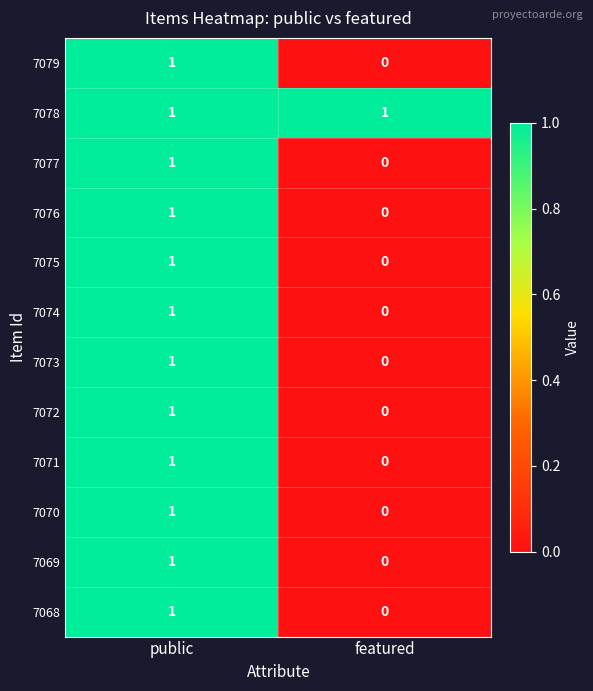

Which category has the lowest value across all series?

featured